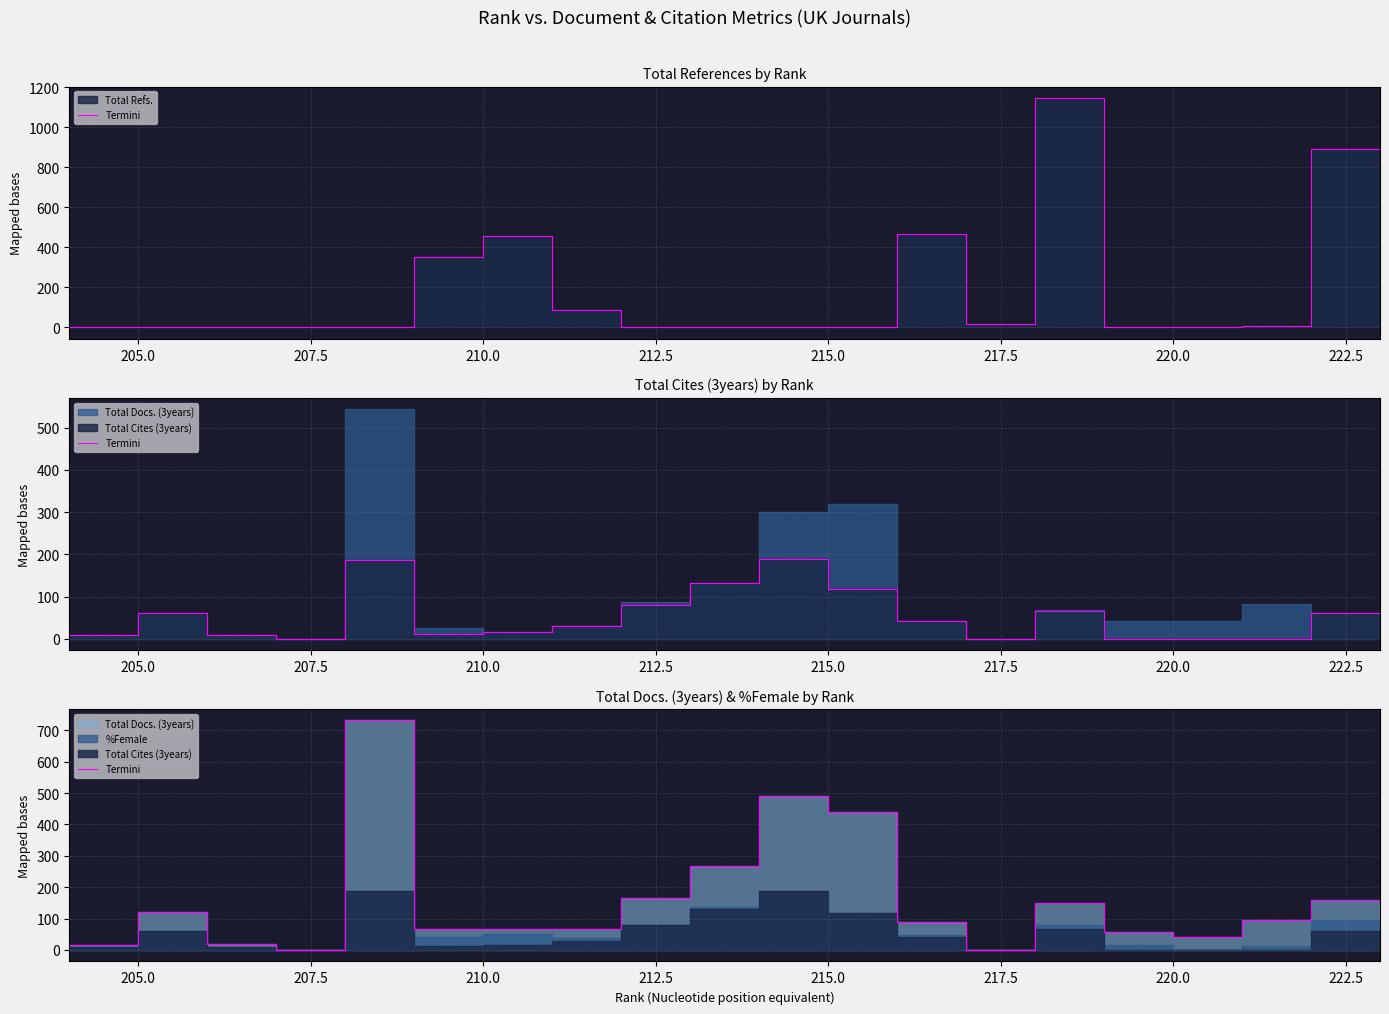

How many data points are above 89?

9